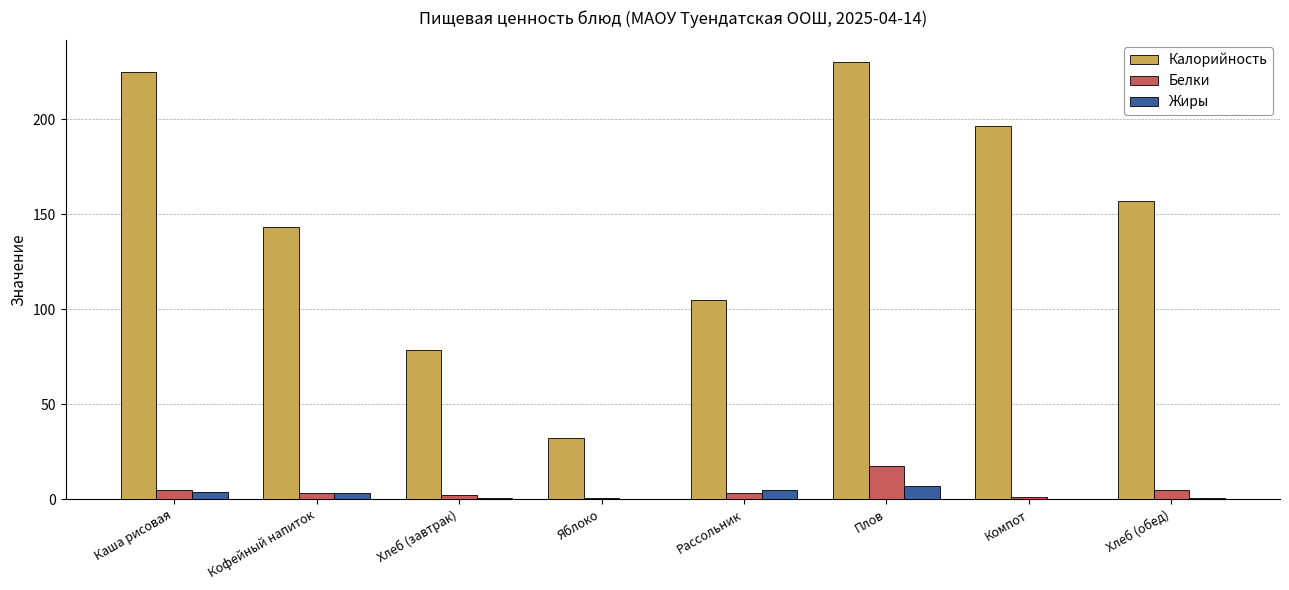

Is the value of Белки at Яблоко greater than the value of Калорийность at Рассольник?

No